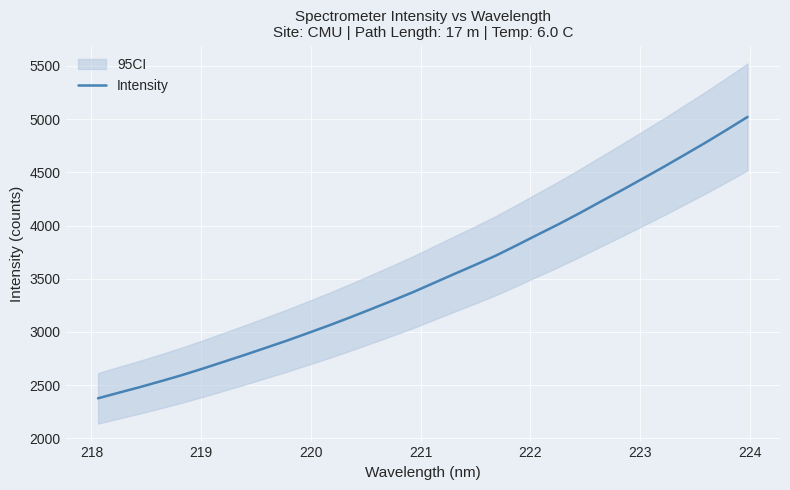

How many lines are shown in the chart?

1